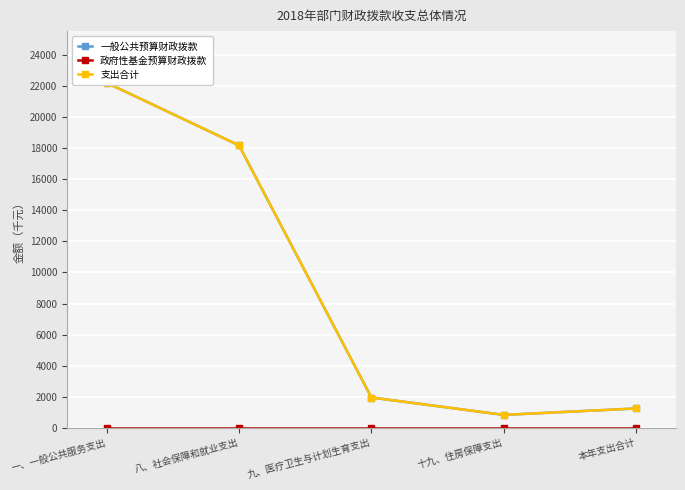

What is the sum of the 一般公共预算财政拨款 values at 十九、住房保障支出 and 八、社会保障和就业支出?

19009